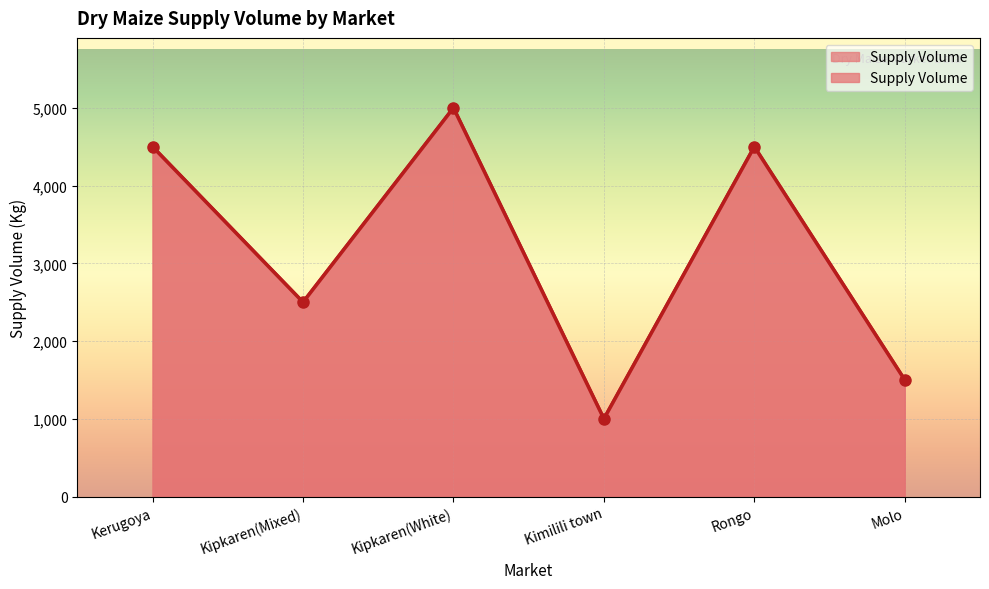

At which label does the data first exceed 4500?

Kipkaren(White)